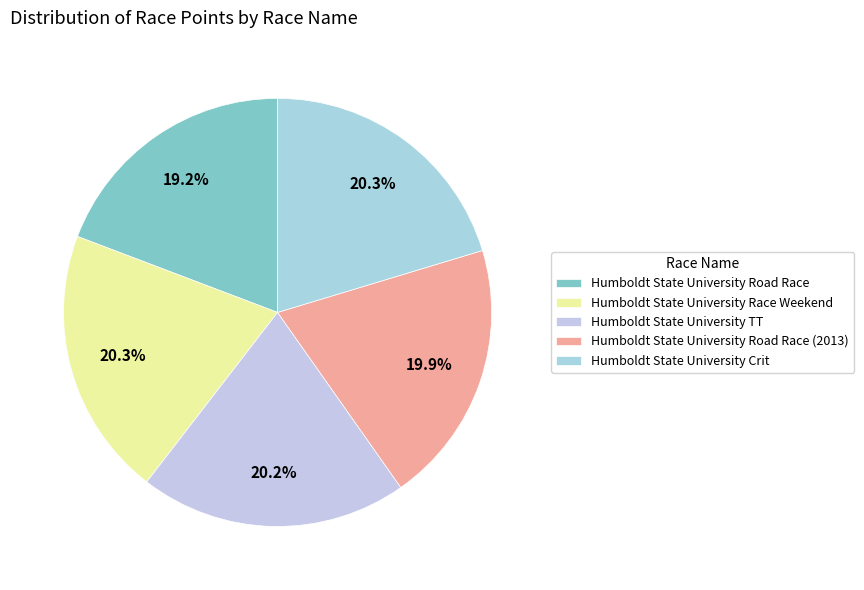

Combined, do Humboldt State University Race Weekend and Humboldt State University TT account for over 50%?

No